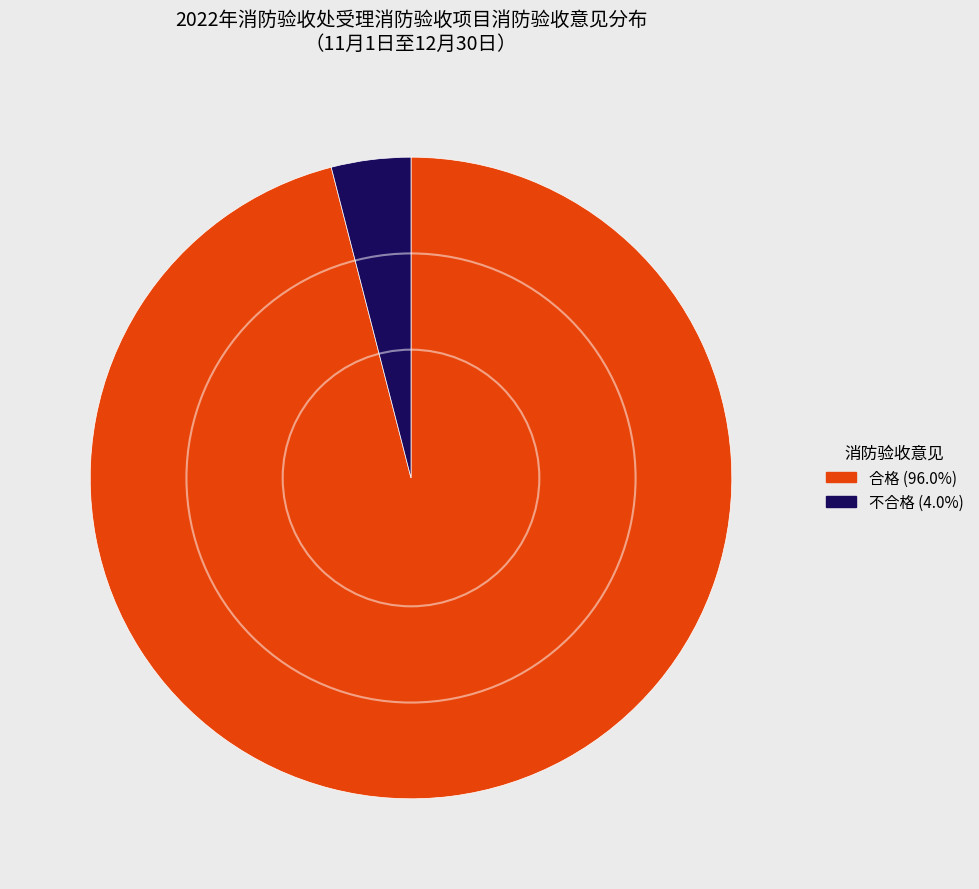

Combined, do 合格 and 不合格 account for over 50%?

Yes